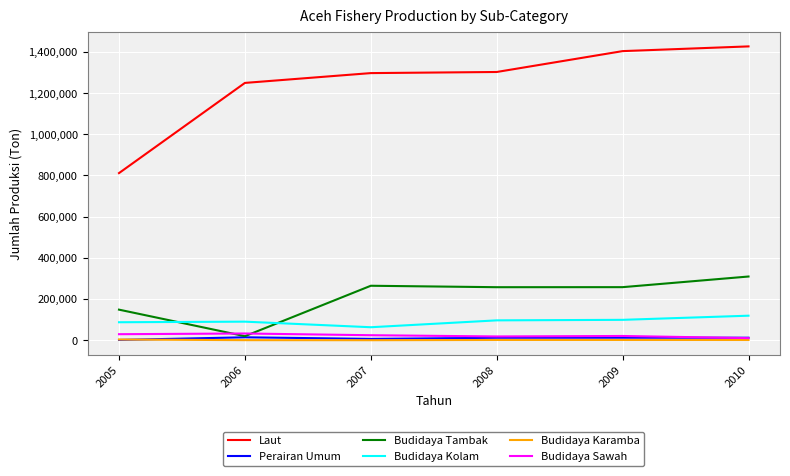

Count the number of categories in the chart.

6